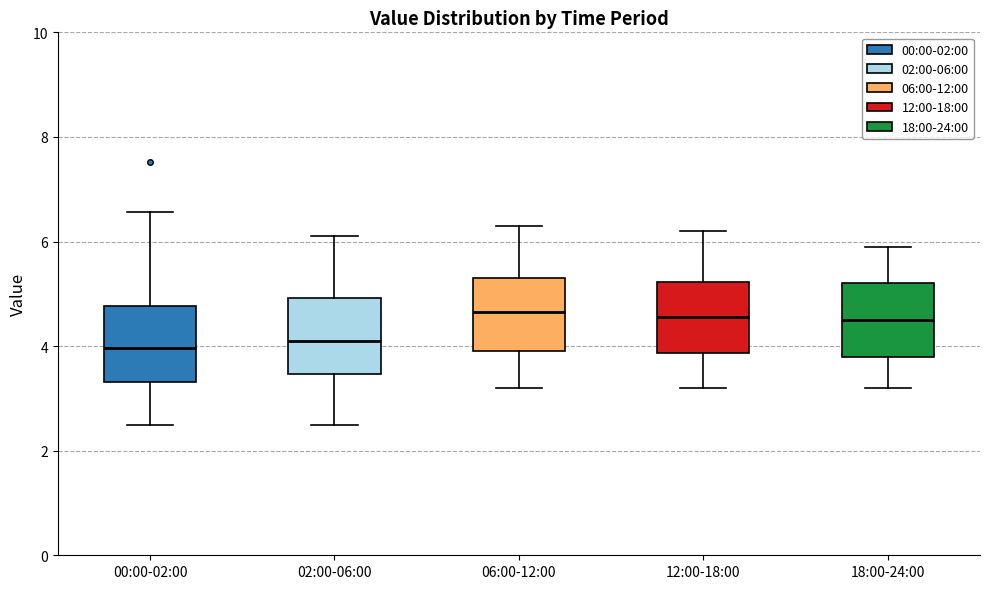

Reading left to right, transcribe this box plot: for each box, give where its median line is, the range the box spans, and where its two whiskers end, as read against the y-axis. The values are not printed on the chart, so give them approximately, as read against the axis.

00:00-02:00: median 4.0, box 3.4 to 4.8, whiskers 2.6 to 6.6
02:00-06:00: median 4.2, box 3.4 to 5.0, whiskers 2.6 to 6.2
06:00-12:00: median 4.6, box 4.0 to 5.4, whiskers 3.2 to 6.4
12:00-18:00: median 4.6, box 3.8 to 5.2, whiskers 3.2 to 6.2
18:00-24:00: median 4.6, box 3.8 to 5.2, whiskers 3.2 to 6.0